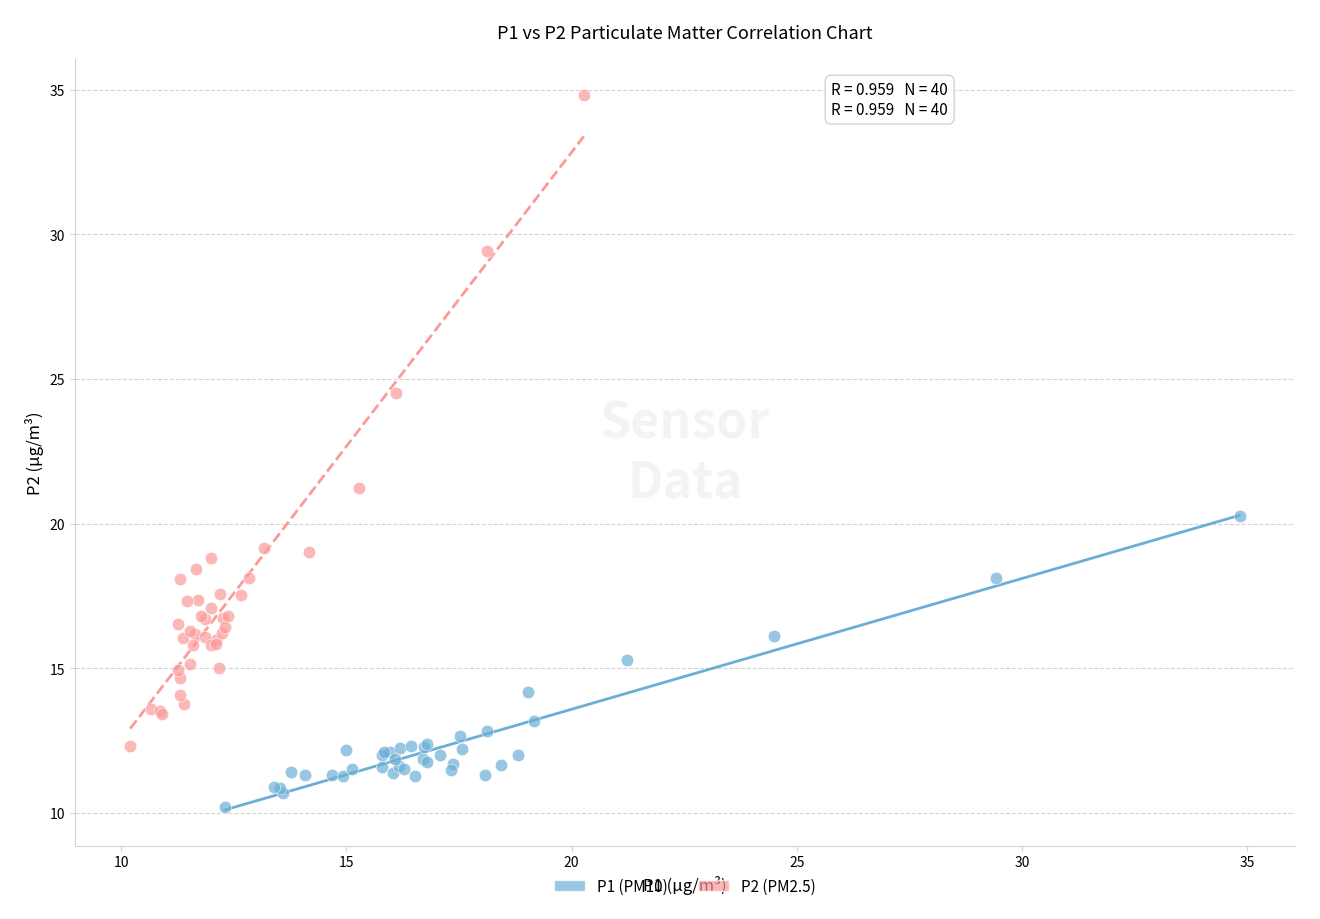

What are all the series names shown in the legend?

P1 (PM10), P2 (PM2.5)